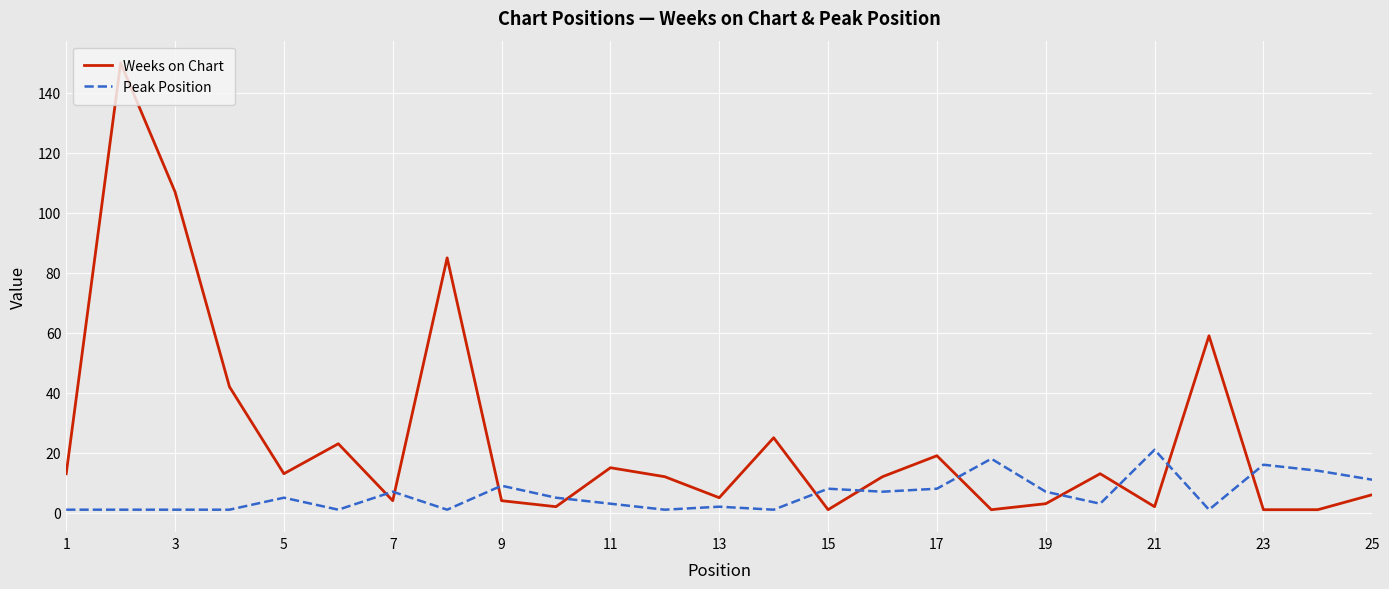

What is the sum of all Weeks on Chart values?

618